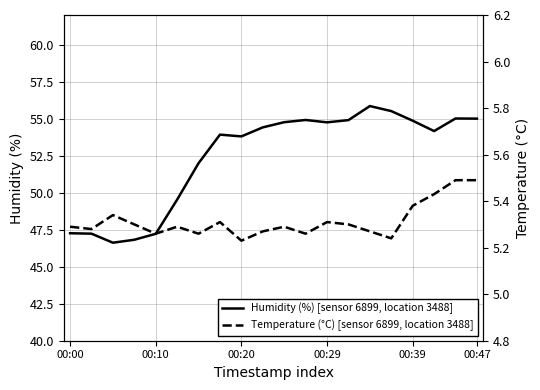

At which category is the sum across all series the highest?

14